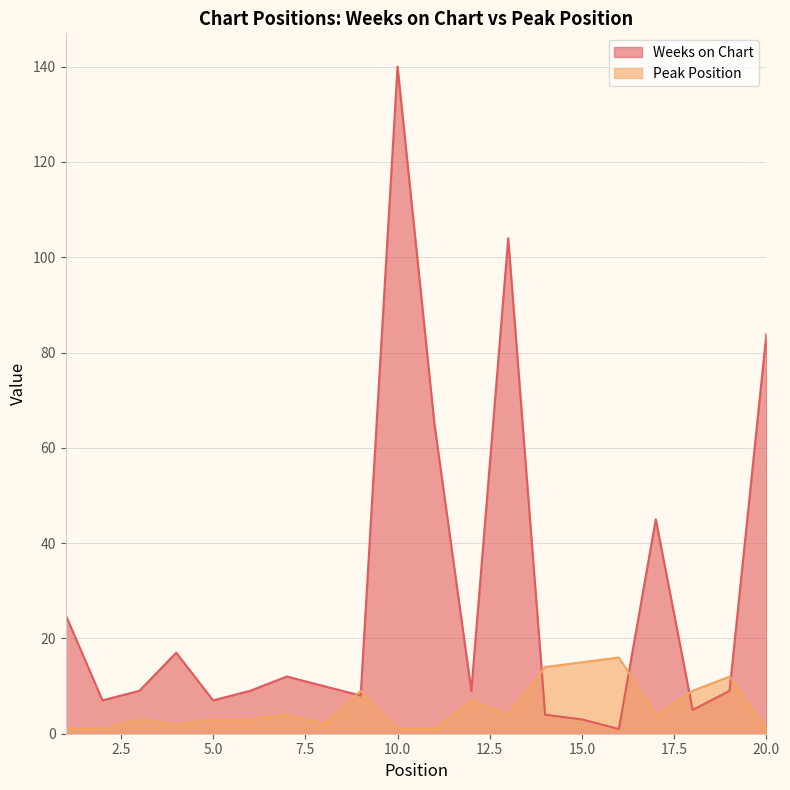

Which category has the lowest value across all series?

16